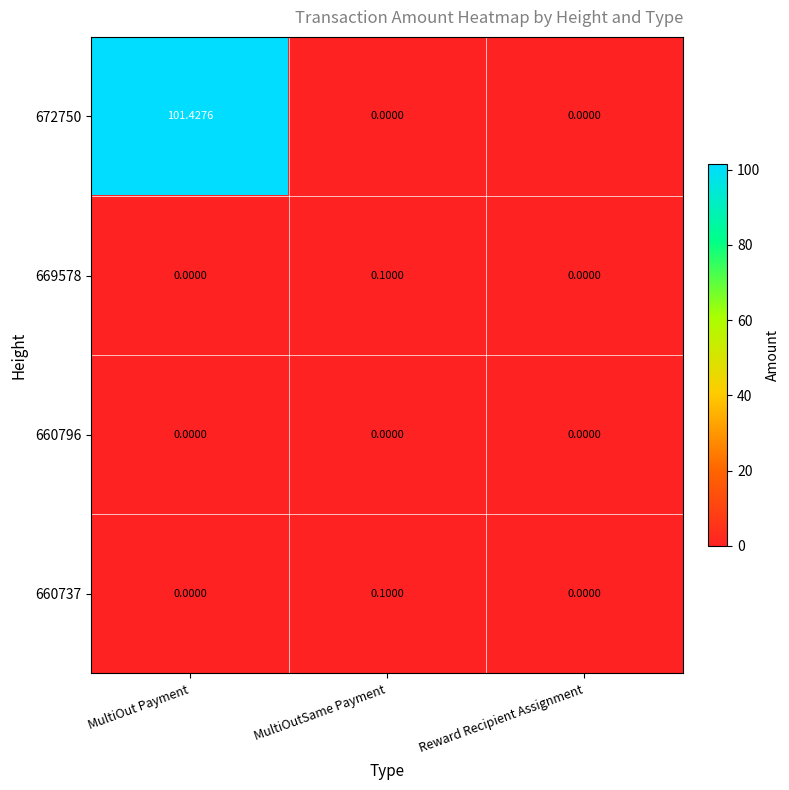

What is the spread (max minus min) of values at MultiOutSame Payment?

0.1